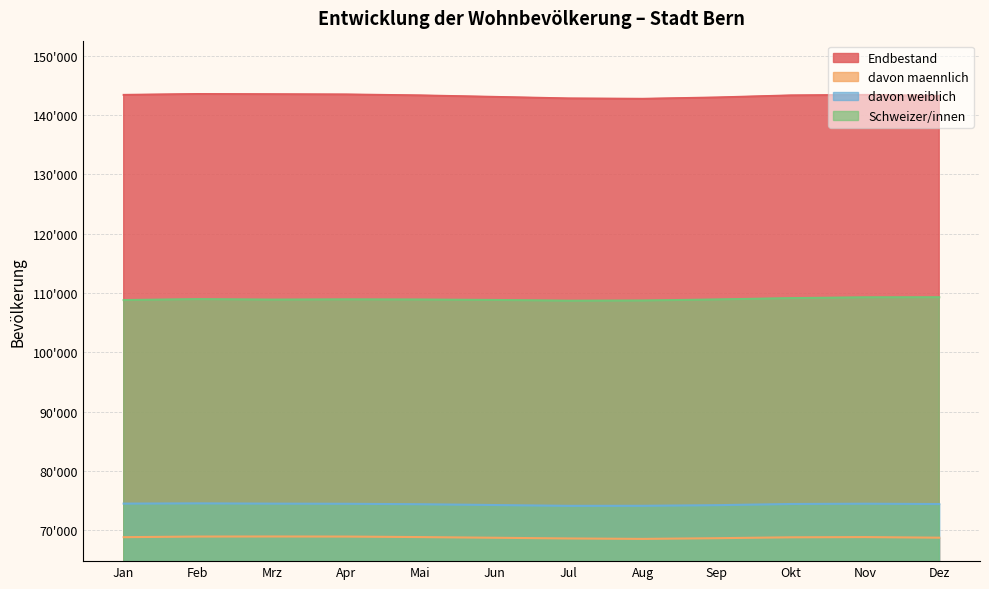

What is the smallest value displayed?

68572